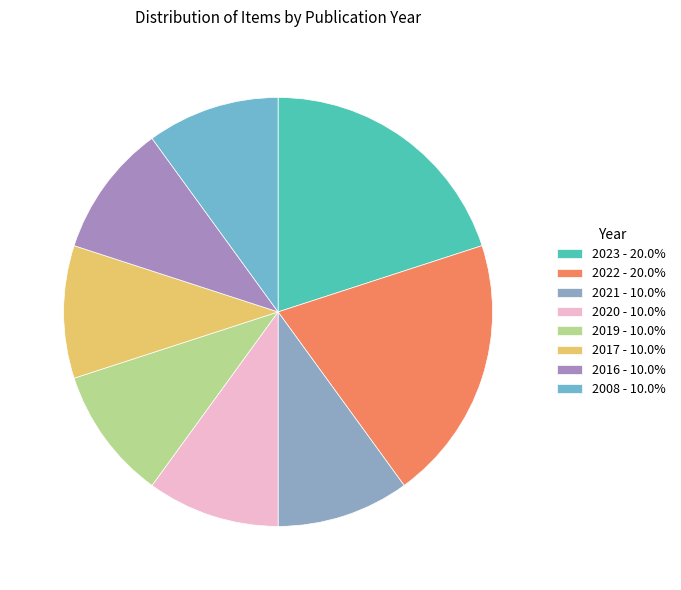

How many slices are in this pie chart?

8